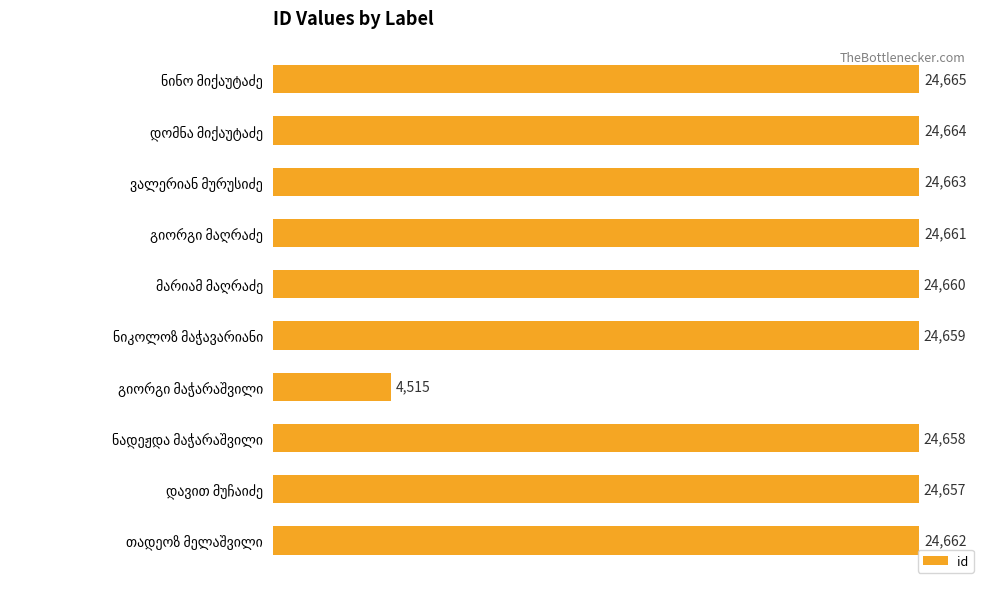

What is the average value?

22646